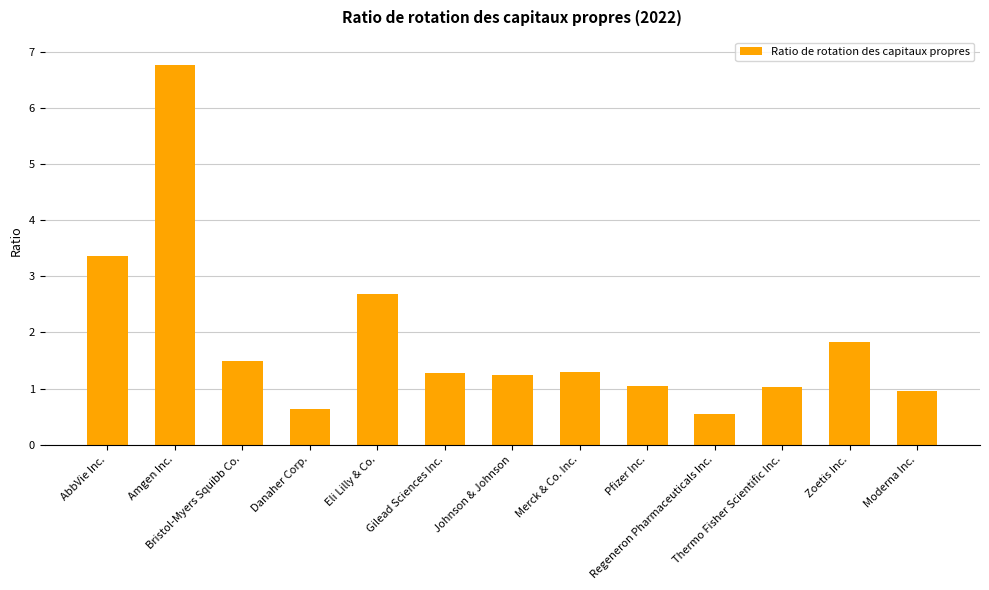

Which label corresponds to the largest value in the chart?

Amgen Inc.